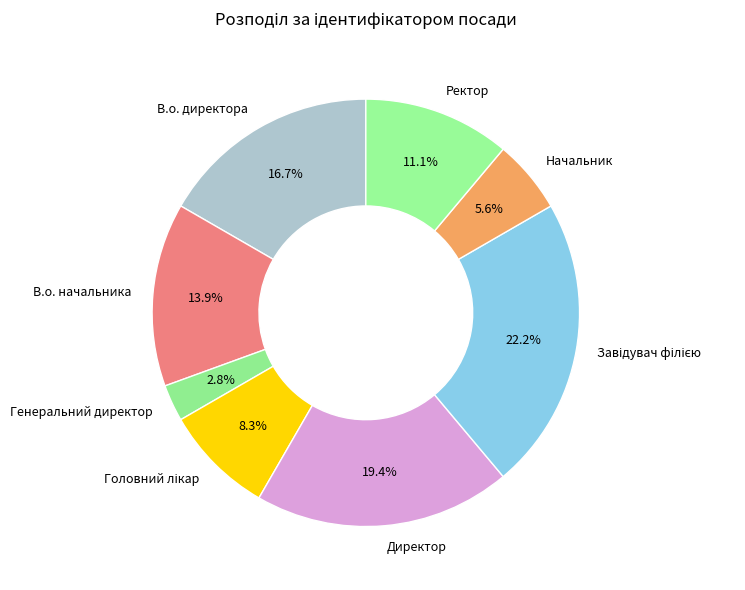

True or false: Генеральний директор accounts for 3% of the total.

True